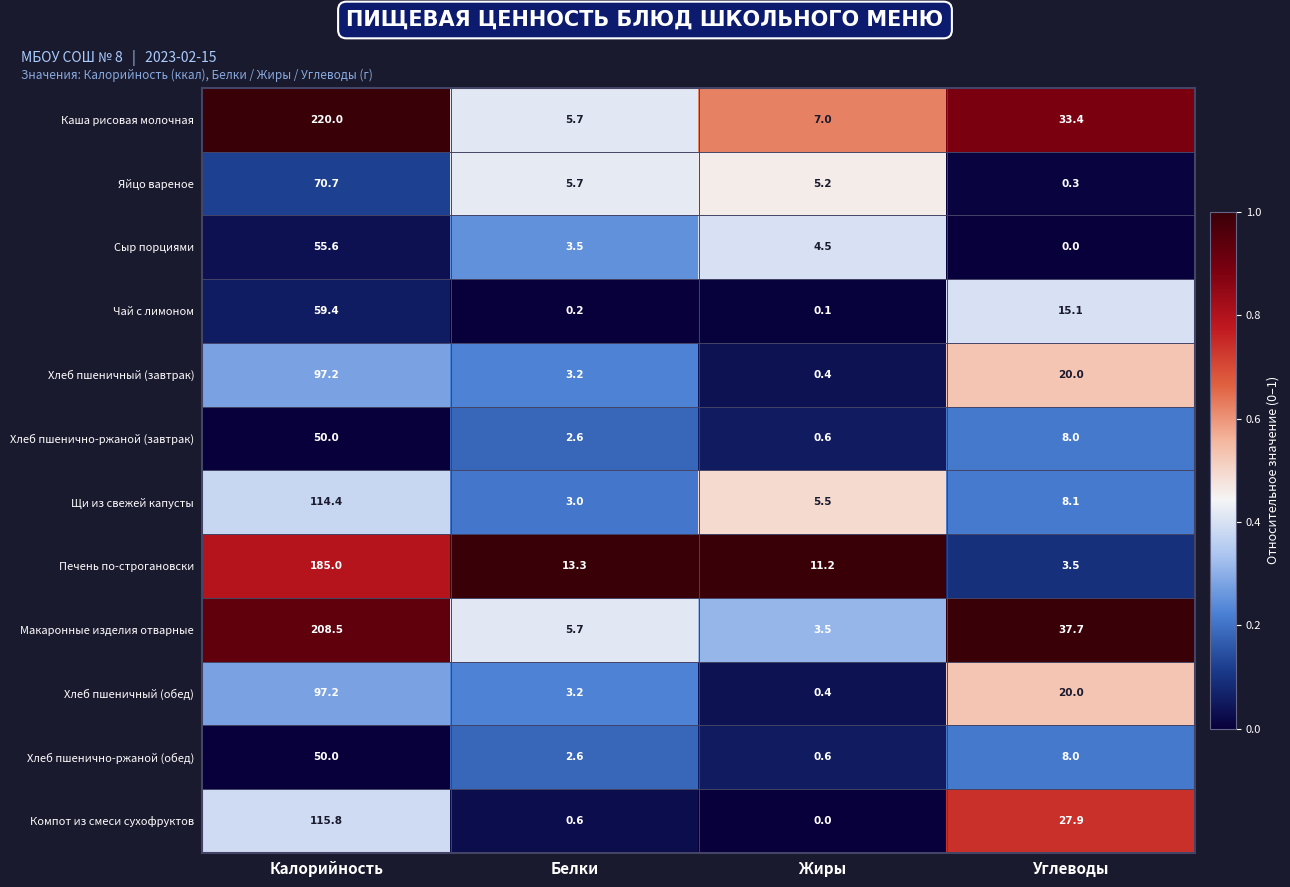

Which series has the largest range (max minus min)?

Каша рисовая молочная